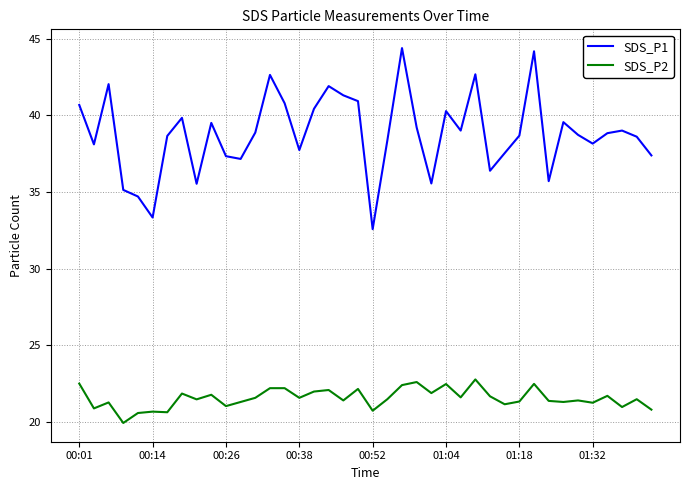

What is the difference between the maximum and minimum values in the SDS_P1 series?

11.8